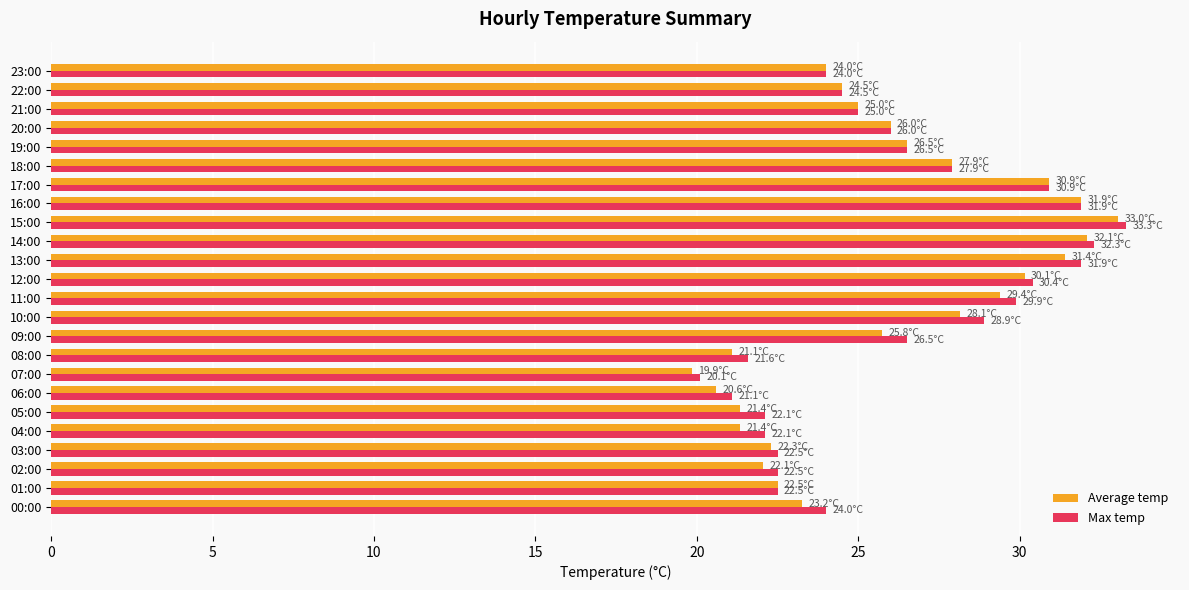

The Average temp series shows 40.1 at 23:00. True or false?

False